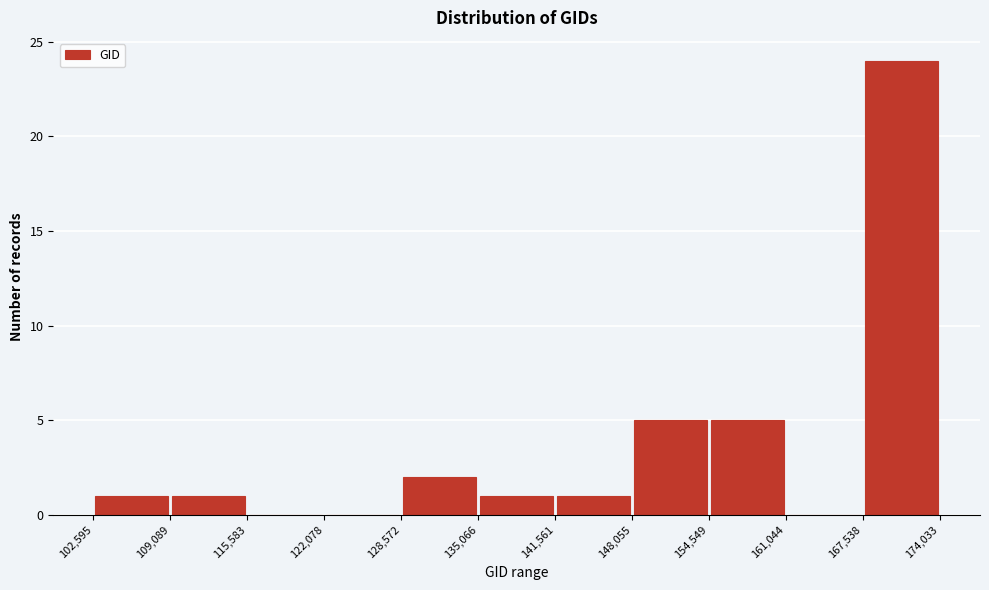

Reading left to right, list every bar in this chart as the range it spans on the x-axis followed by its height. The values are not printed on the chart, so give them approximately, as read against the axis.

102,595 to 109,089: 1
109,089 to 115,583: 1
115,583 to 122,078: 0
122,078 to 128,572: 0
128,572 to 135,066: 2
135,066 to 141,561: 1
141,561 to 148,055: 1
148,055 to 154,549: 5
154,549 to 161,044: 5
161,044 to 167,538: 0
167,538 to 174,033: 24